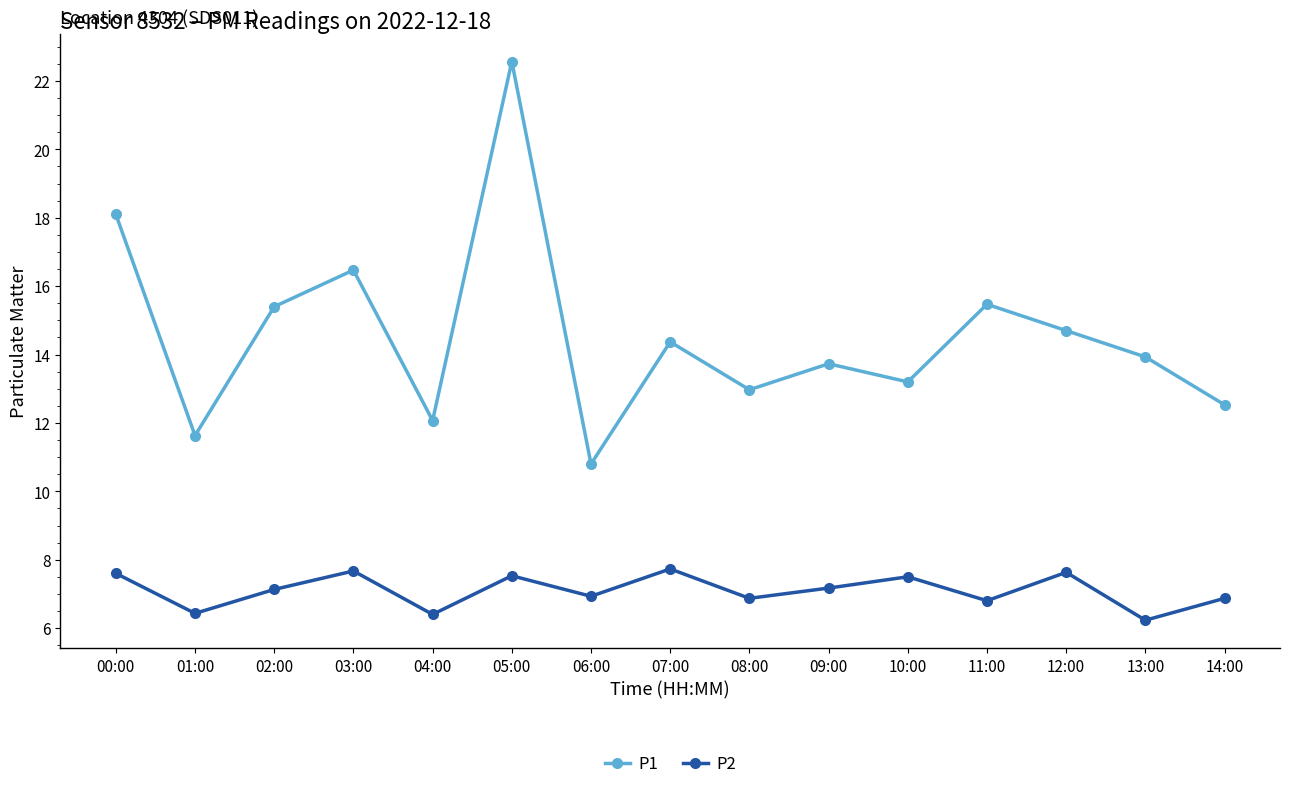

Rank the series by their average value, from highest to lowest.

P1, P2